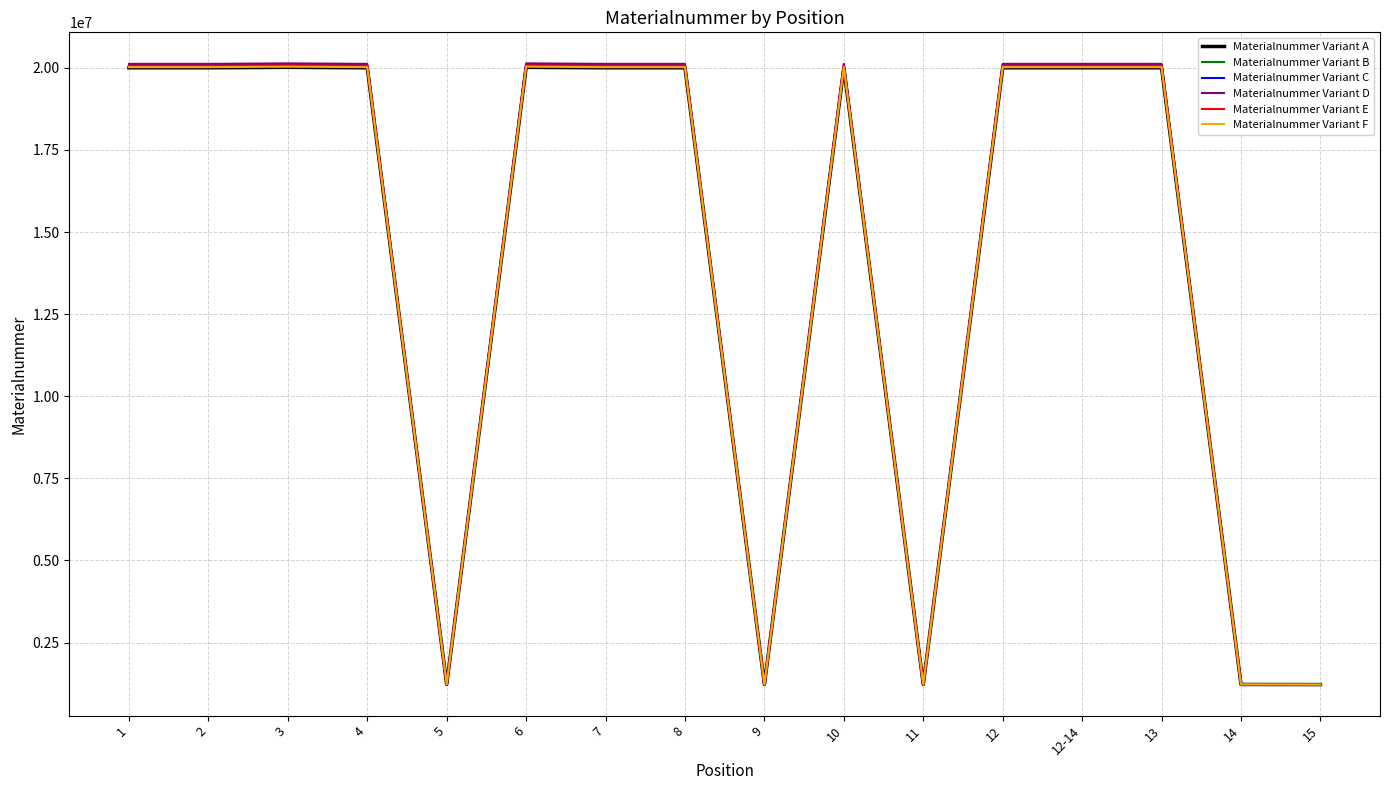

Rank the series by their average value, from lowest to highest.

Materialnummer Variant A, Materialnummer Variant F, Materialnummer Variant B, Materialnummer Variant E, Materialnummer Variant C, Materialnummer Variant D